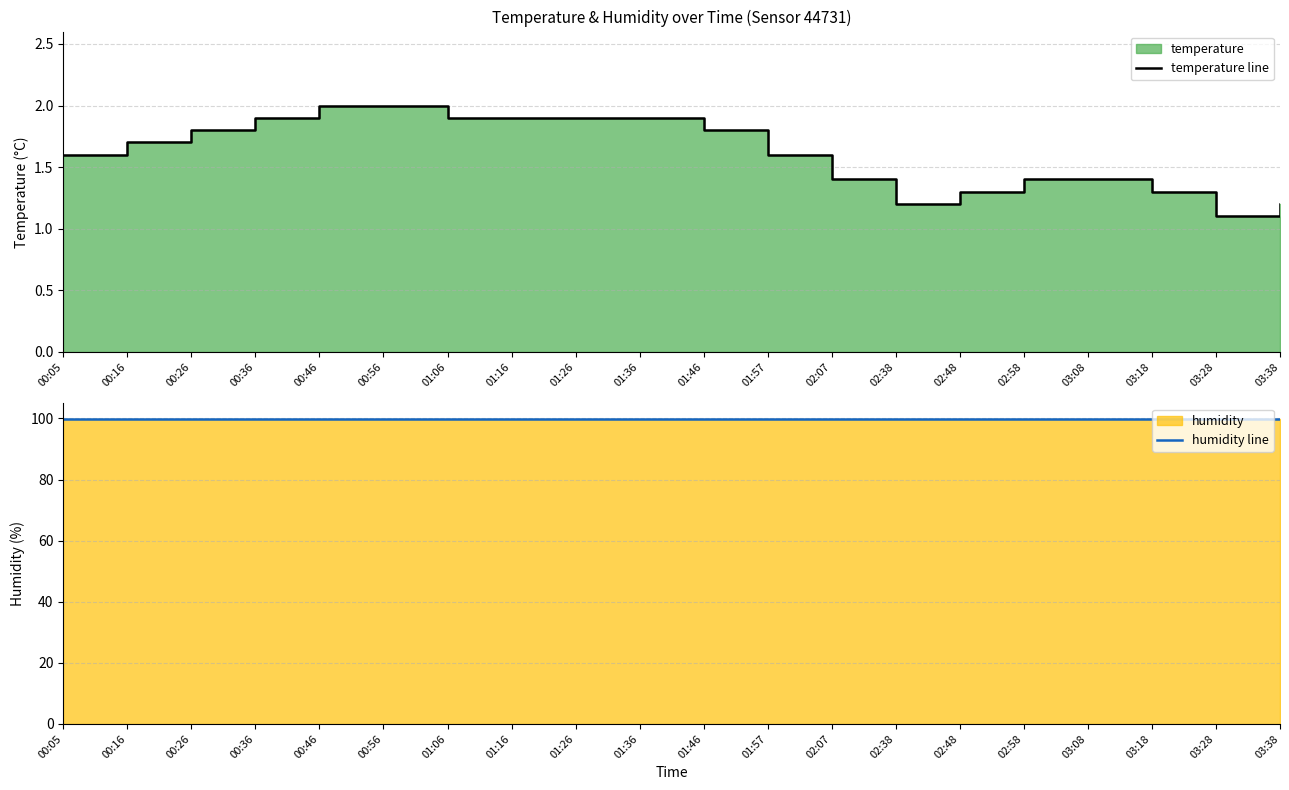

What is the average value of the temperature line series?

1.6